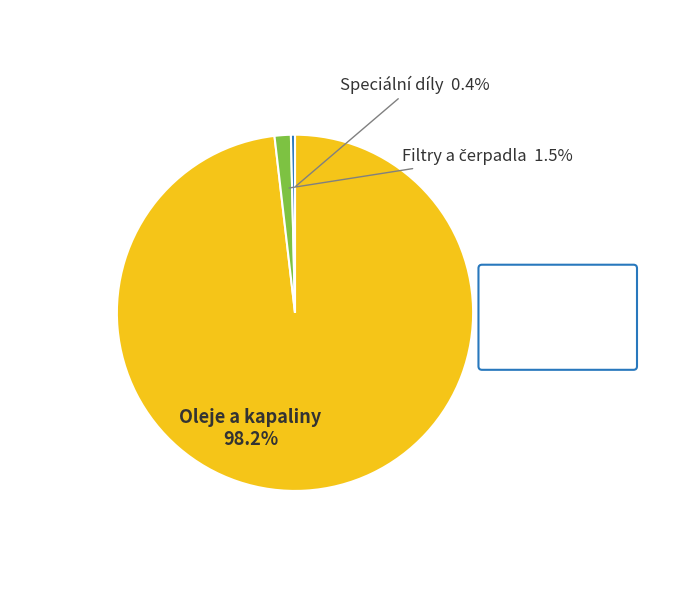

Is there any slice that represents more than half of the pie?

Yes